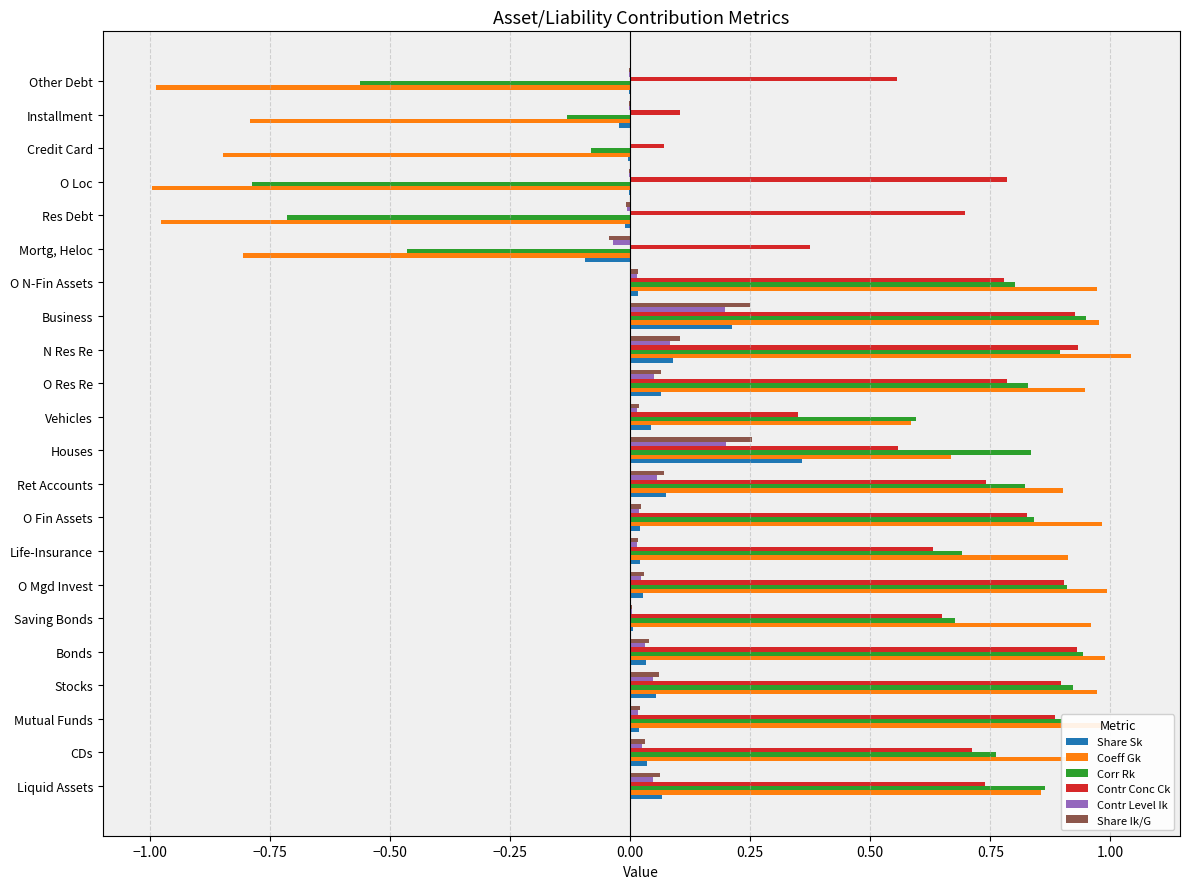

True or false: Coeff Gk has a value of -0.8 at Mortg, Heloc.

True